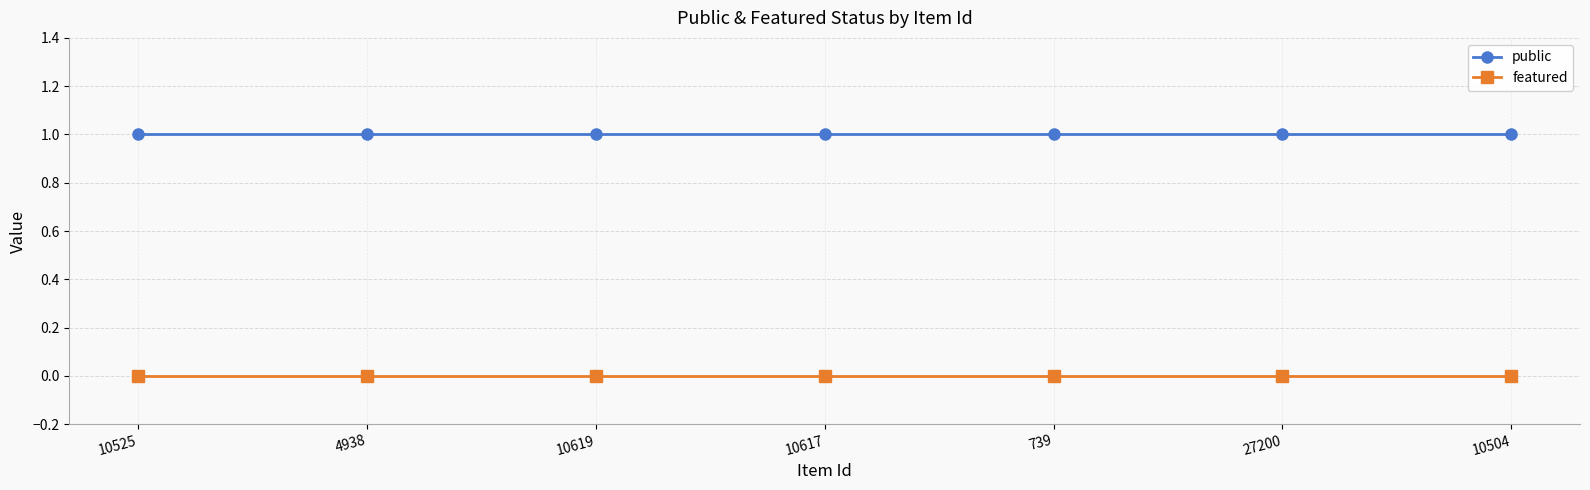

Reading left to right, extract all data points from this chart.

public: 1	1	1	1	1	1	1
featured: 0	0	0	0	0	0	0